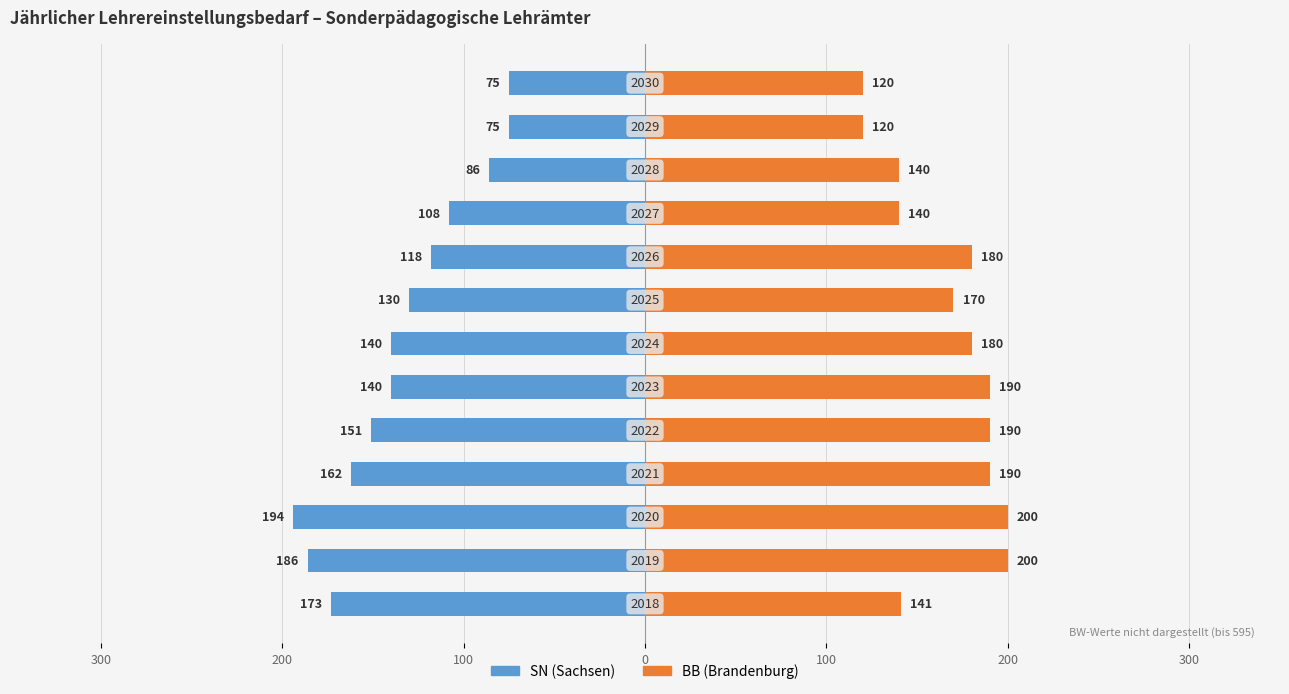

At 300, list the series in order from smallest to largest.

SN, BB